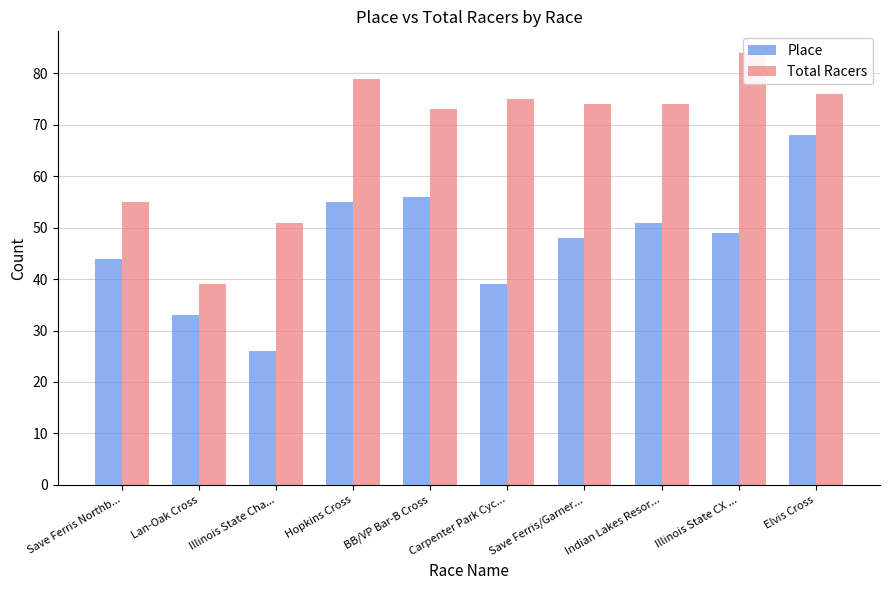

At Indian Lakes Resor..., list the series in order from smallest to largest.

Place, Total Racers